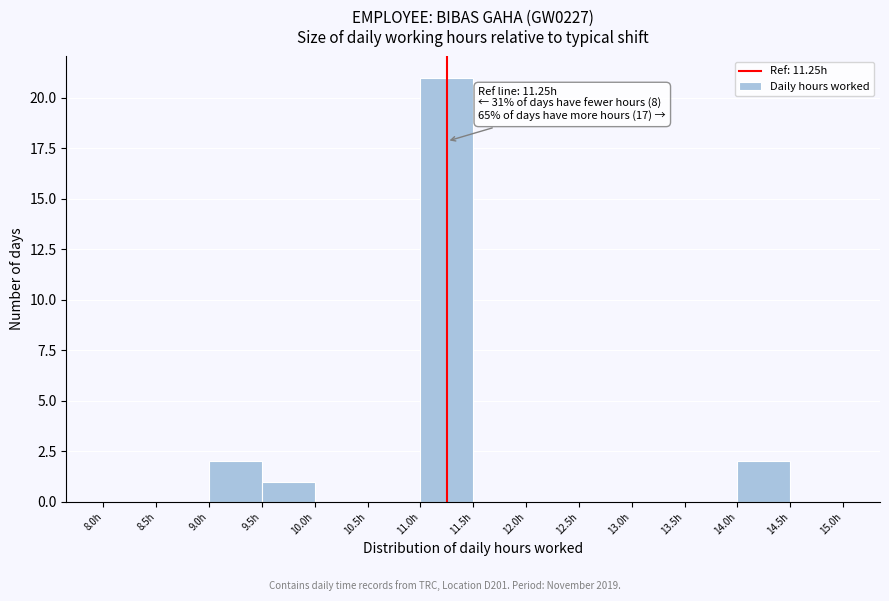

Over which range of the x-axis is the bar tallest?

11.0 to 11.5